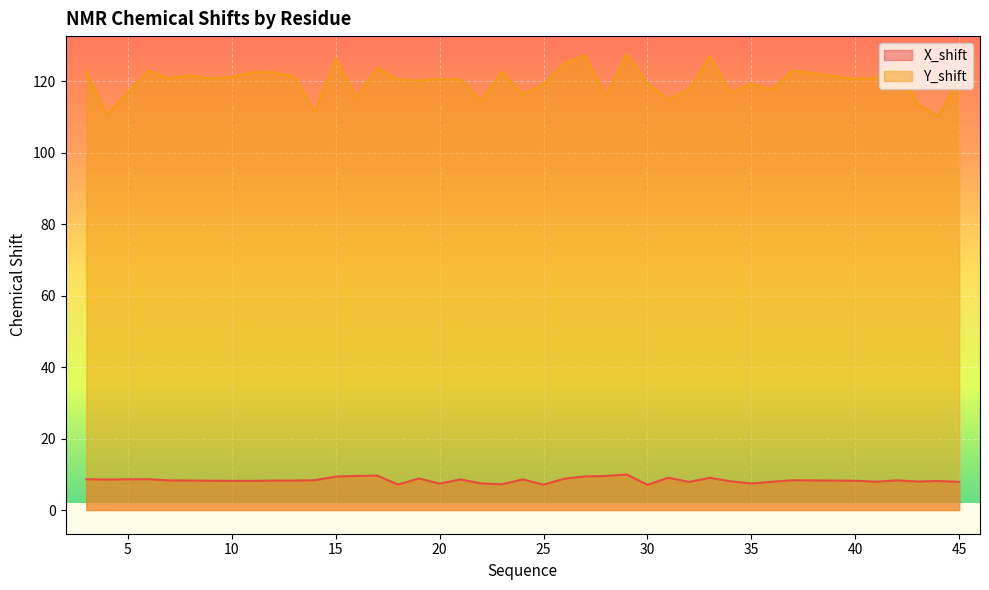

At which label is X_shift closest to 8?

34